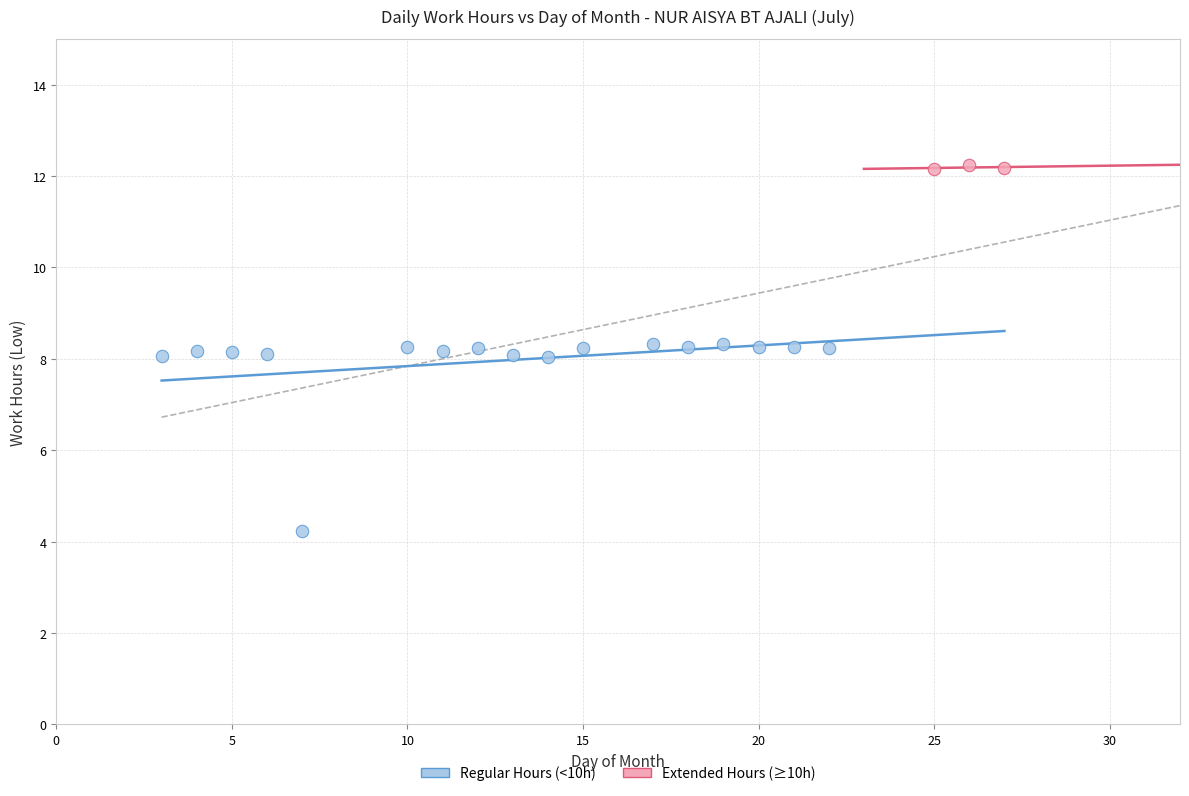

Which series reaches the maximum Y coordinate?

Extended Hours (≥10h)